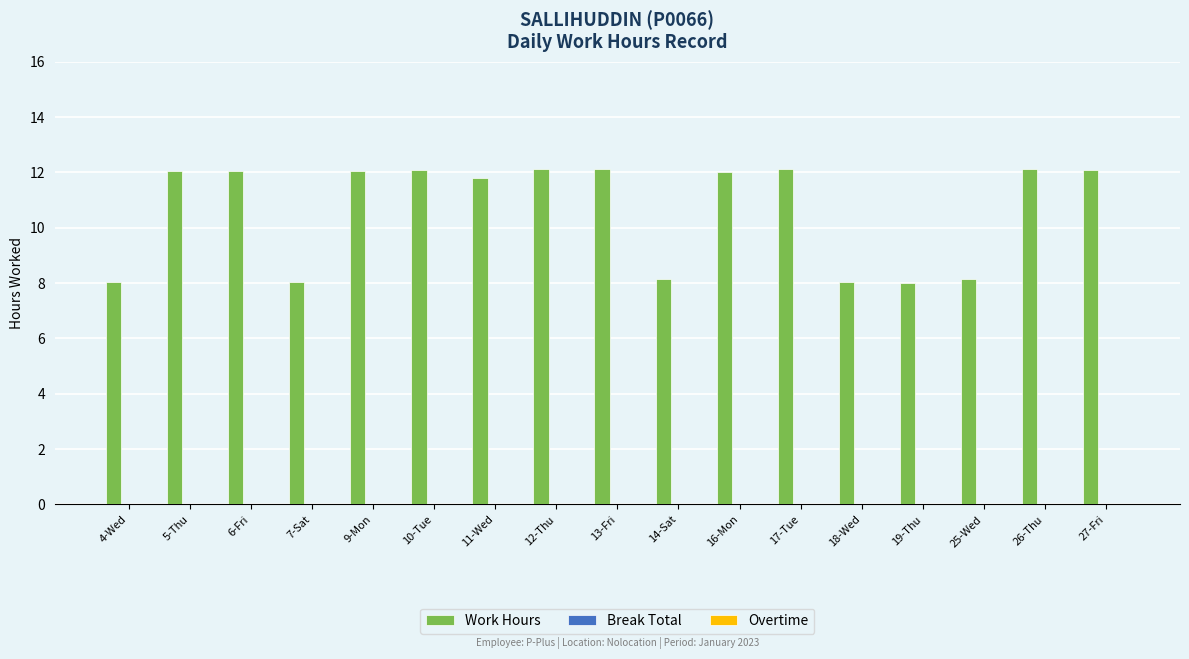

What is the maximum value shown in the chart?

12.1